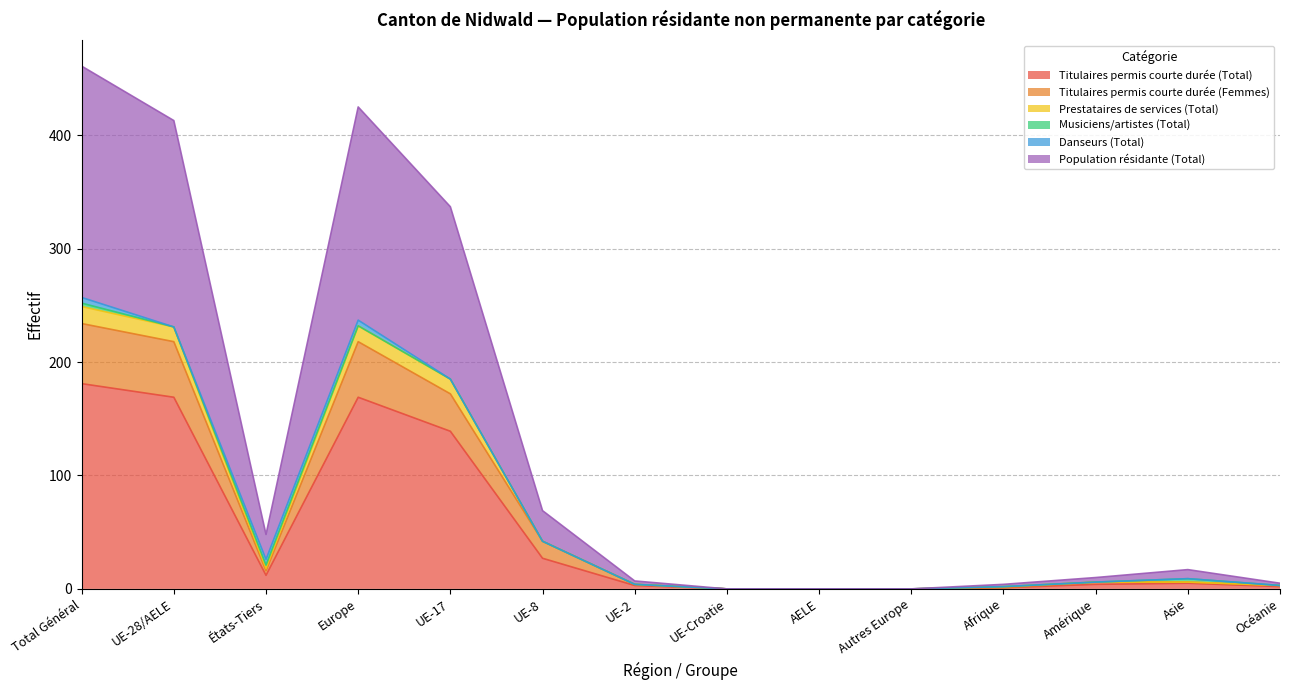

What is the maximum value for Titulaires permis courte durée (Total)?

181